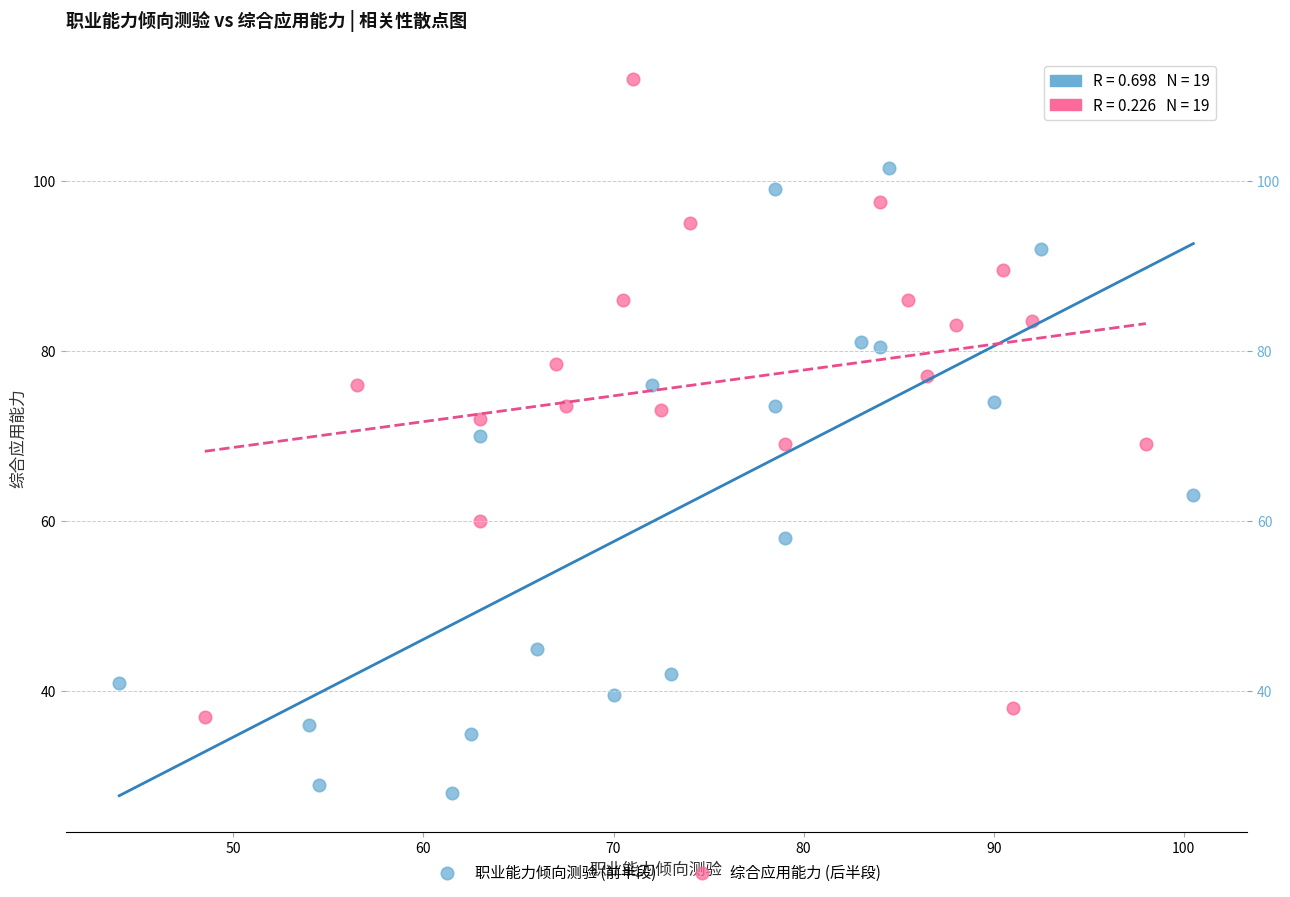

Which series reaches the minimum Y coordinate?

职业能力倾向测验 (前半段)